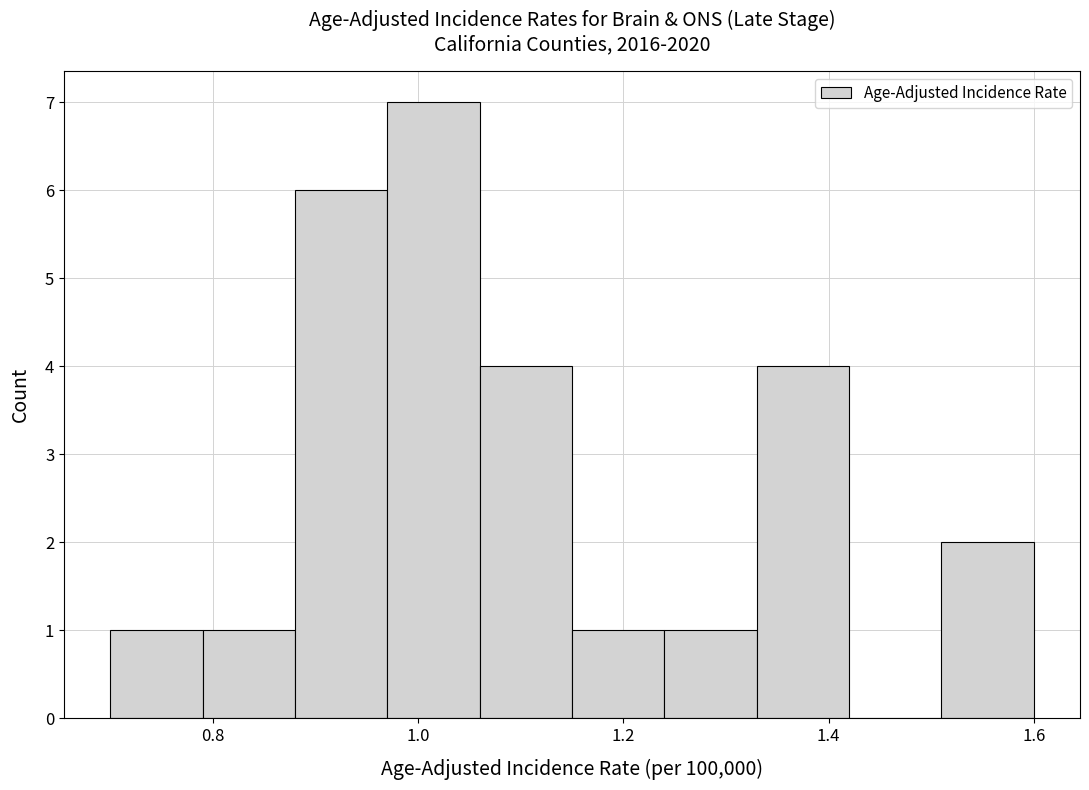

Reading left to right, transcribe this chart: for each bar, give the range it covers on the x-axis and its height. Neither the bar edges nor the heights are printed on the chart, so give them approximately, as read against the axes.

0.70 to 0.79: 1
0.79 to 0.88: 1
0.88 to 0.97: 6
0.97 to 1.06: 7
1.06 to 1.15: 4
1.15 to 1.24: 1
1.24 to 1.33: 1
1.33 to 1.42: 4
1.42 to 1.51: 0
1.51 to 1.60: 2